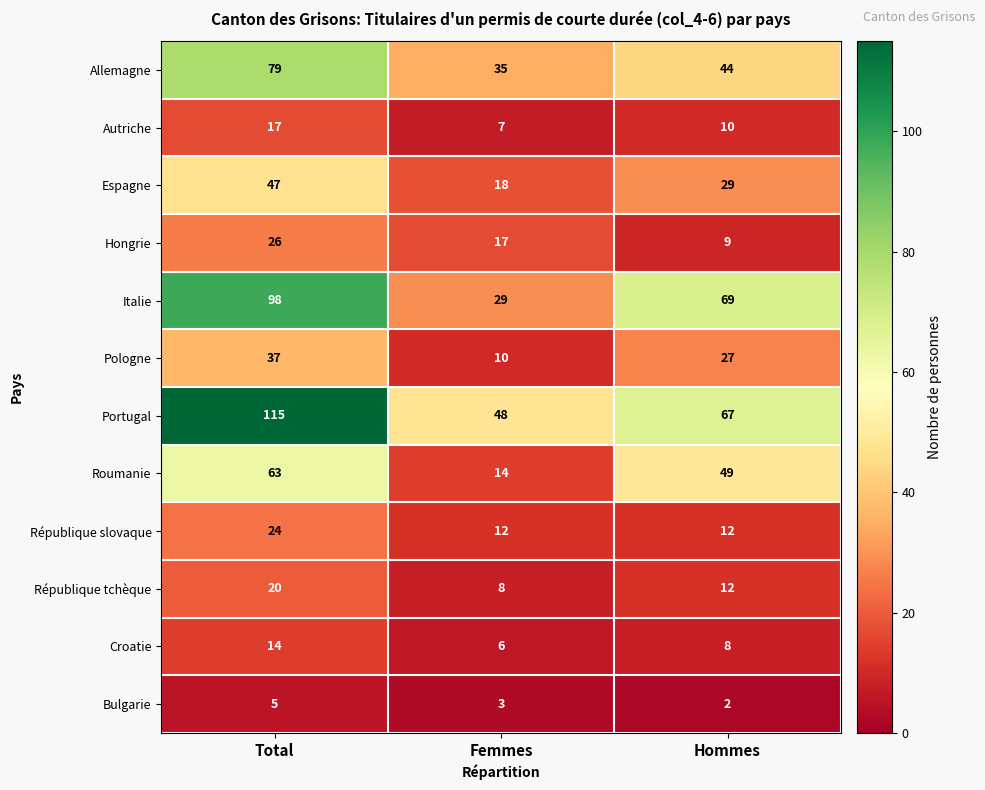

Is it true that Bulgarie equals 2 at Hommes?

True